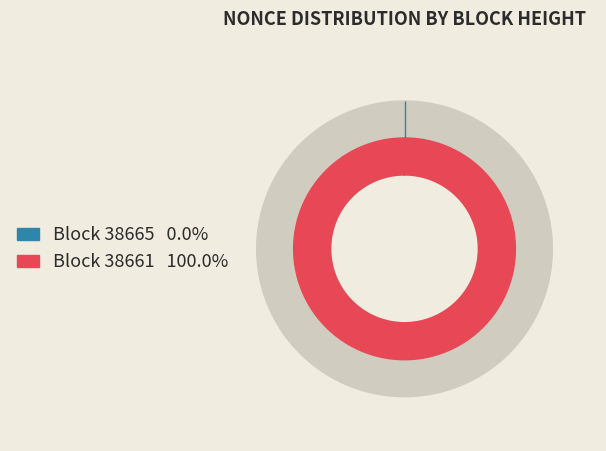

What is the largest slice in the pie chart?

38661